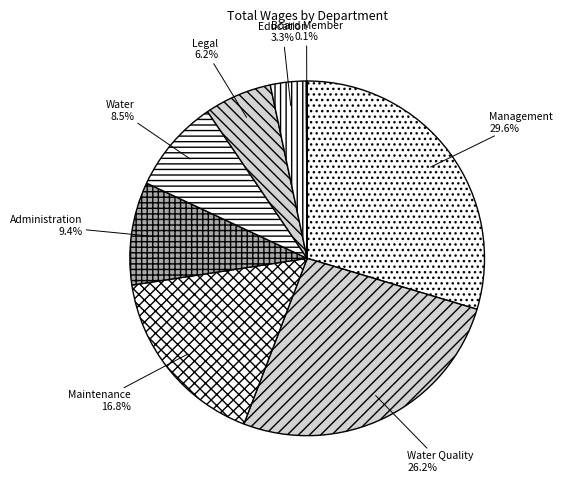

To the nearest percent, what percentage of the pie is Water Quality?

26%